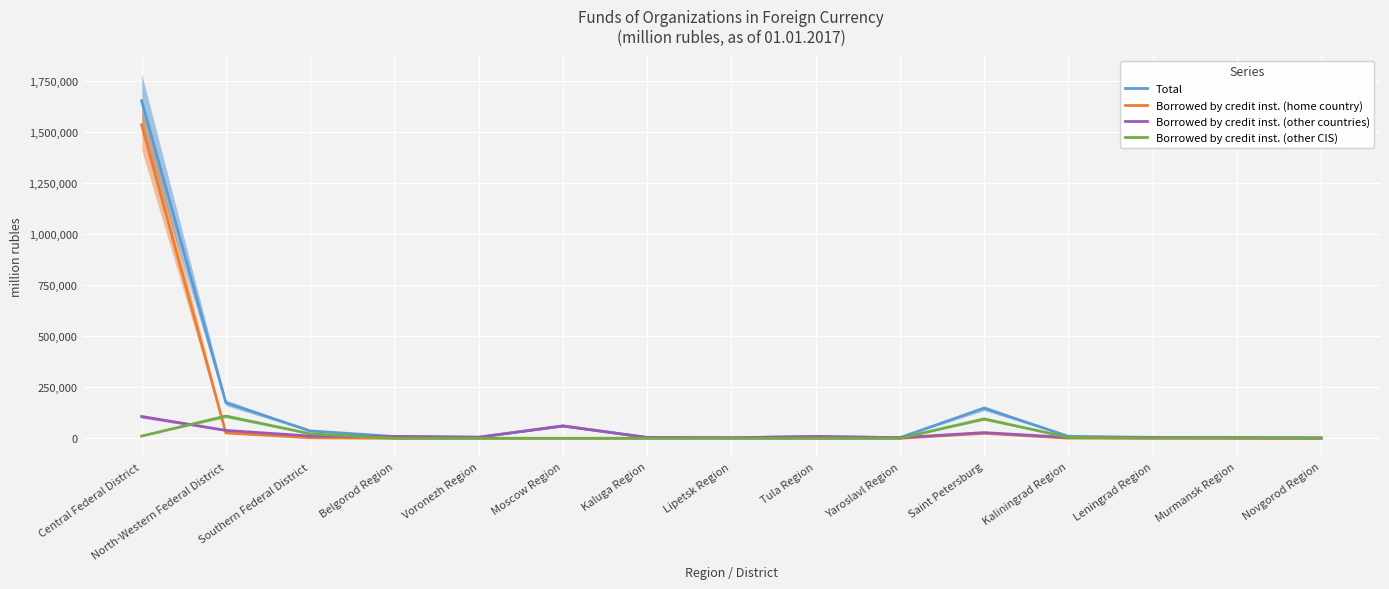

Count the number of data series in this chart.

4